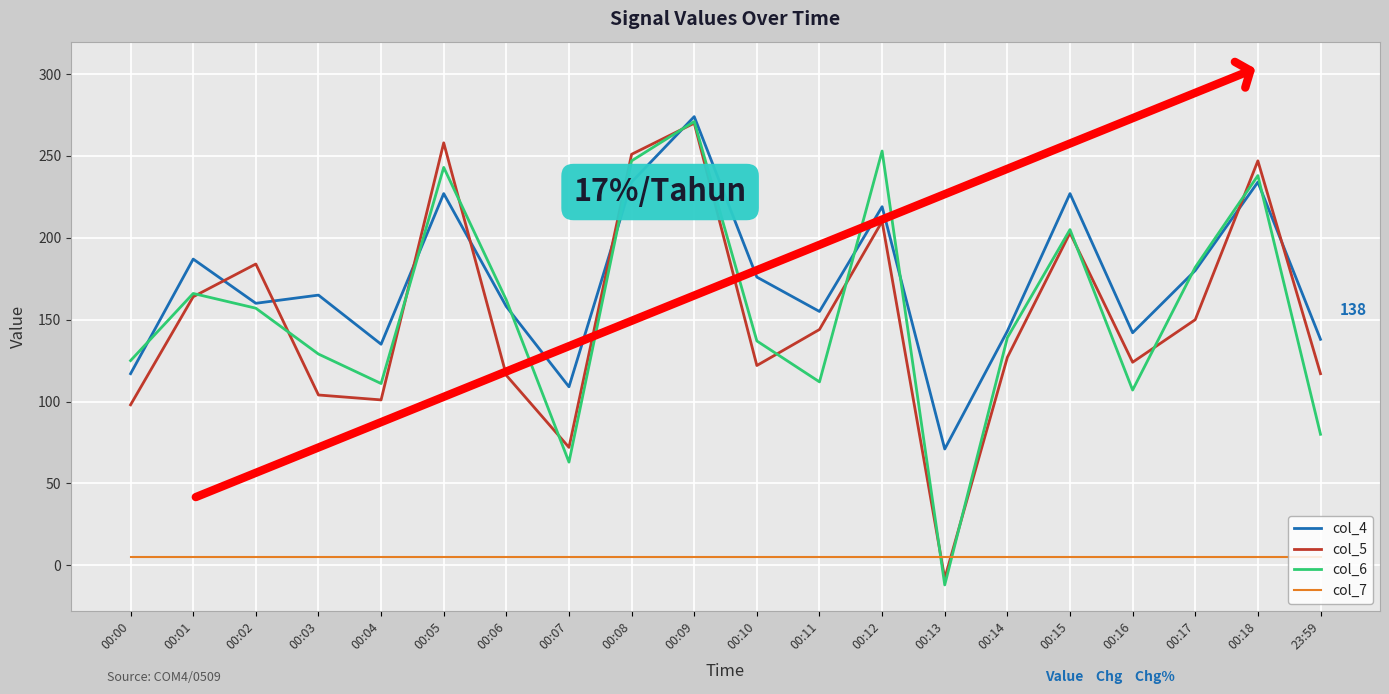

The col_6 series shows 116 at 00:17. True or false?

False